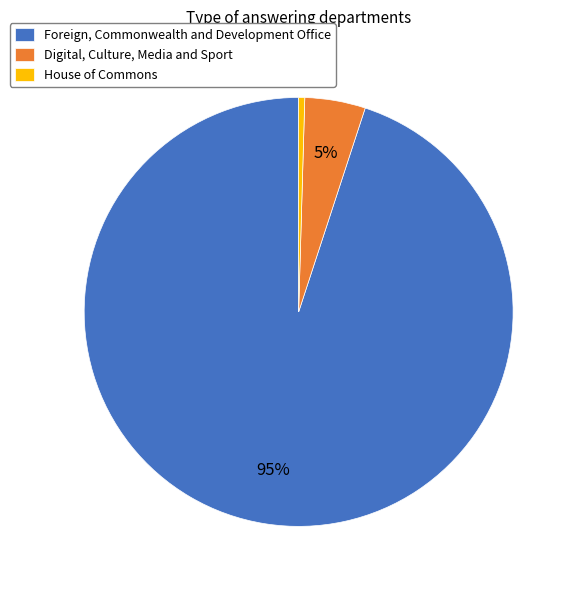

Do Digital, Culture, Media and Sport and House of Commons together represent more than half of the pie?

No